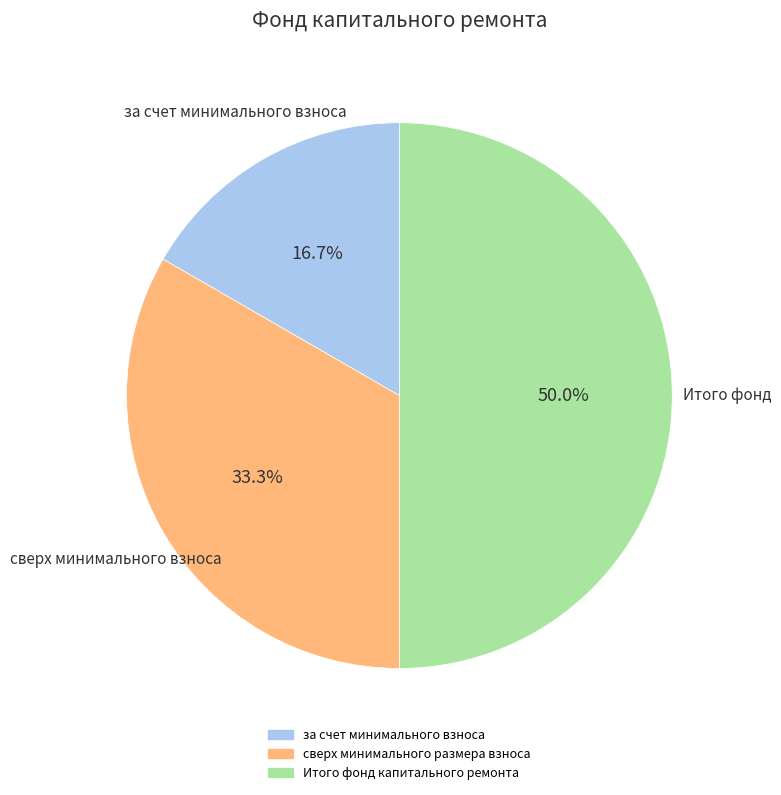

What percentage is NOT represented by сверх минимального размера взноса?

66.7%